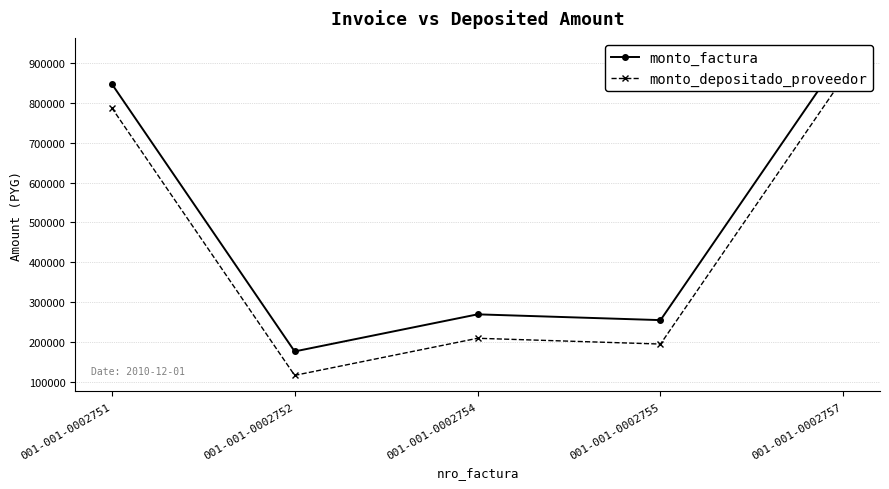

List the labels in order of monto_factura value, smallest first.

001-001-0002752, 001-001-0002755, 001-001-0002754, 001-001-0002751, 001-001-0002757